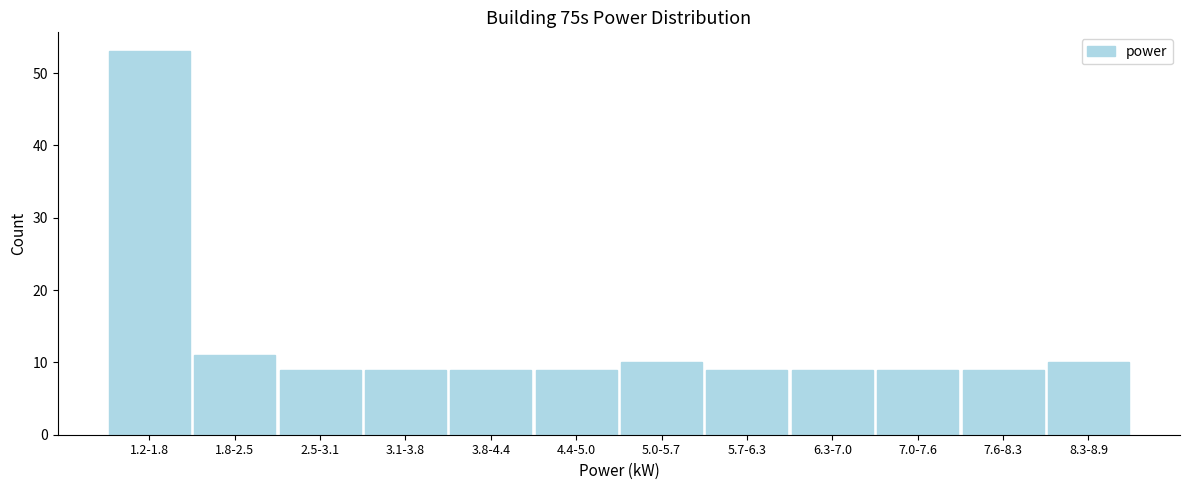

Reading left to right, list all the values displayed in this chart.

53	11	9	9	9	9	10	9	9	9	9	10